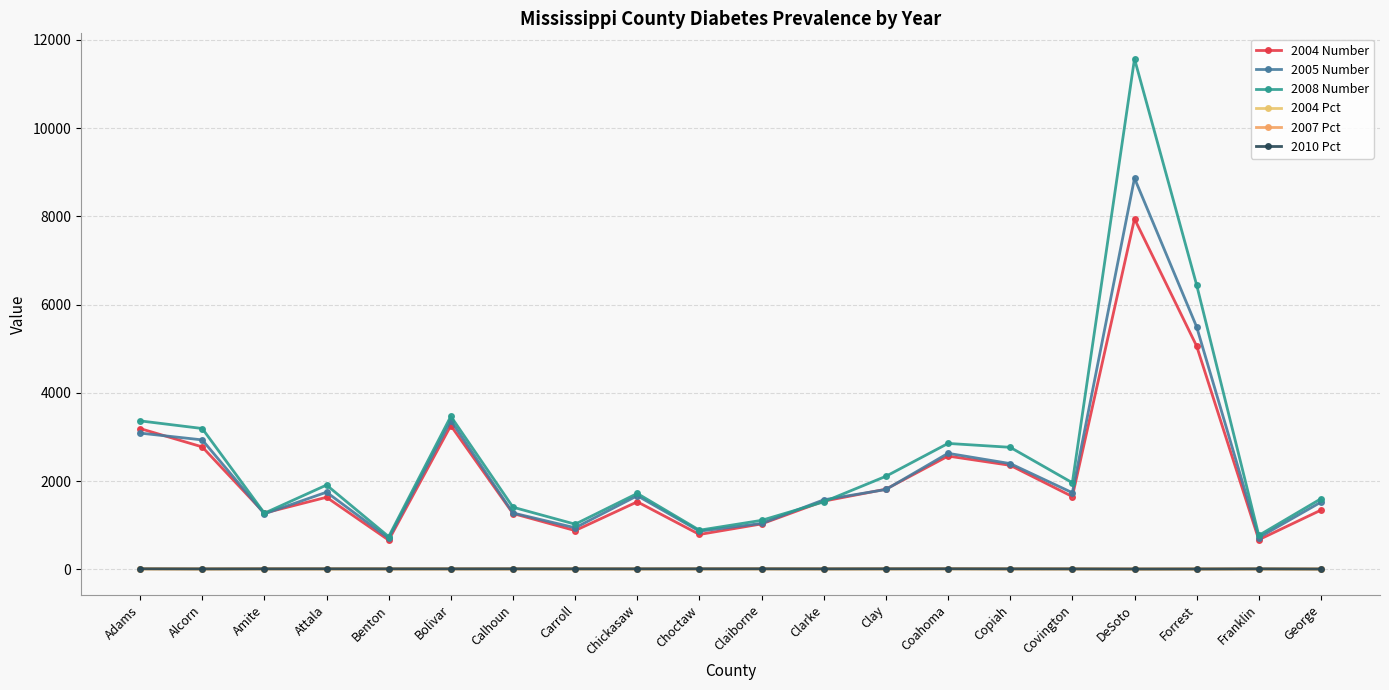

Does the chart have visible grid lines?

Yes